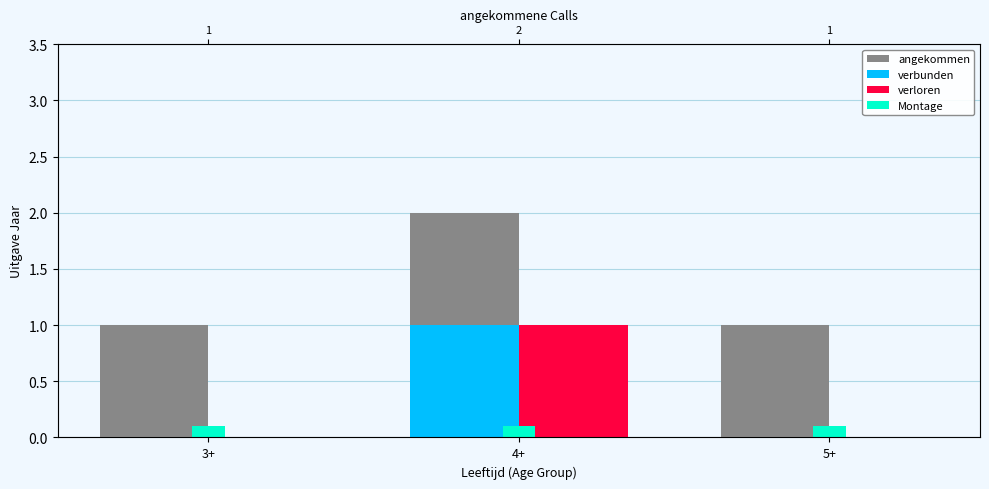

What is the sum of the verloren values at 5+ and 4+?

1.0